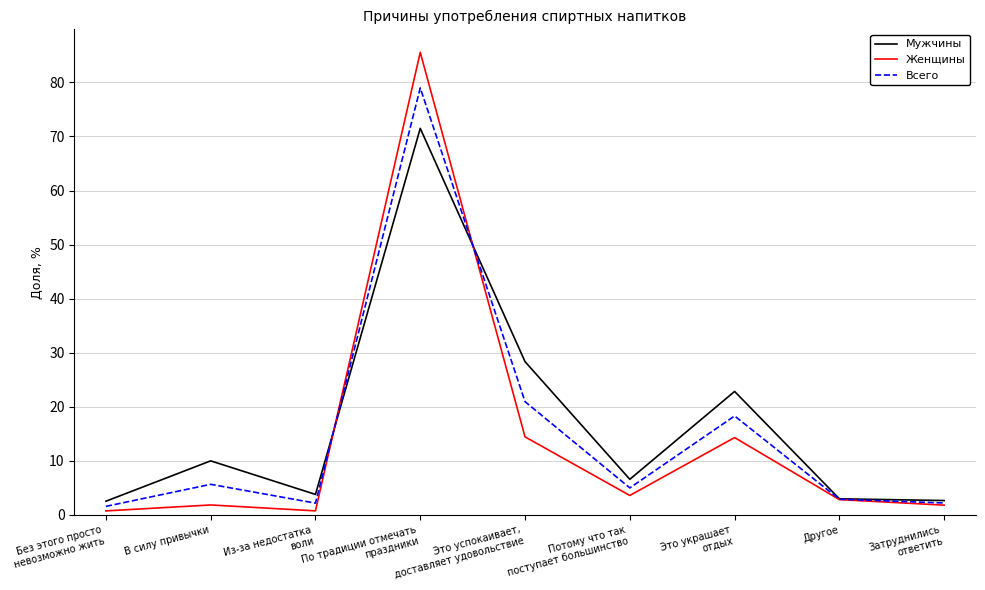

Which series changed the most between По традиции отмечать
праздники and Затруднились
ответить?

Женщины